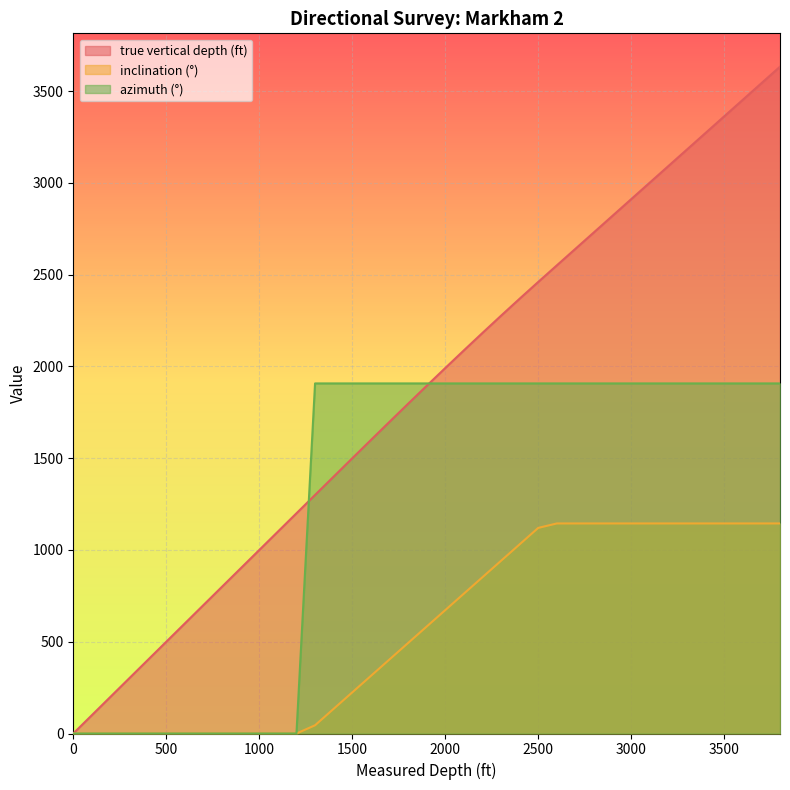

Count the number of categories in the chart.

40